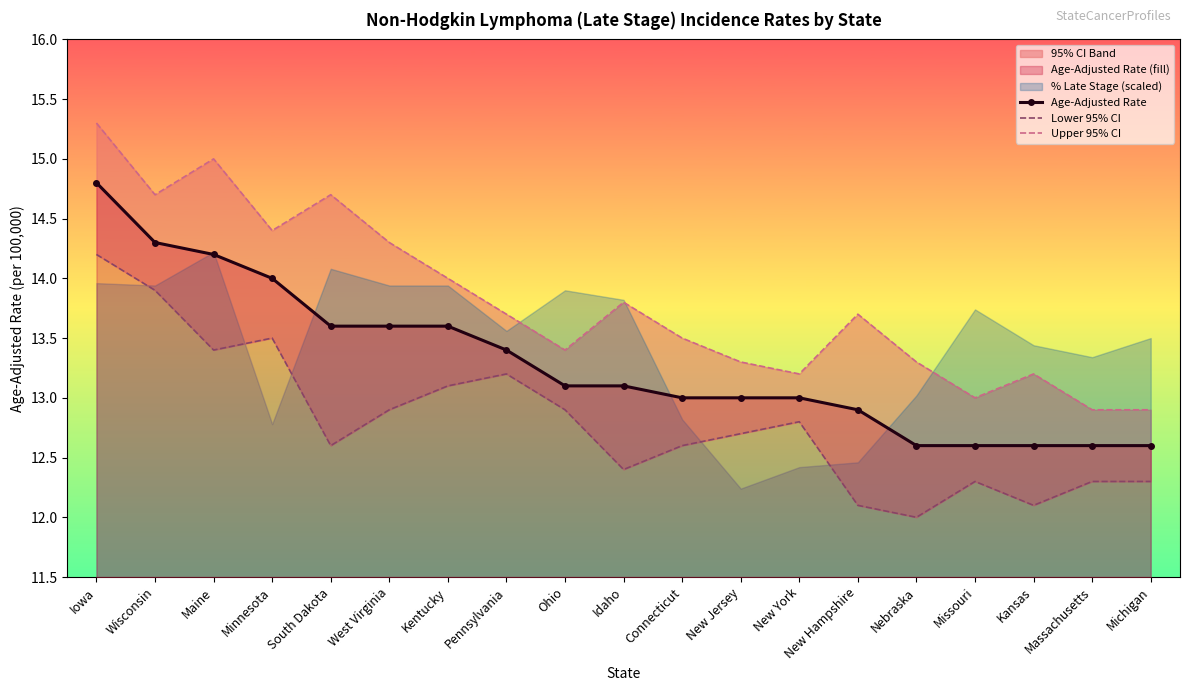

What value does the Upper 95% CI series have at Massachusetts?

12.9